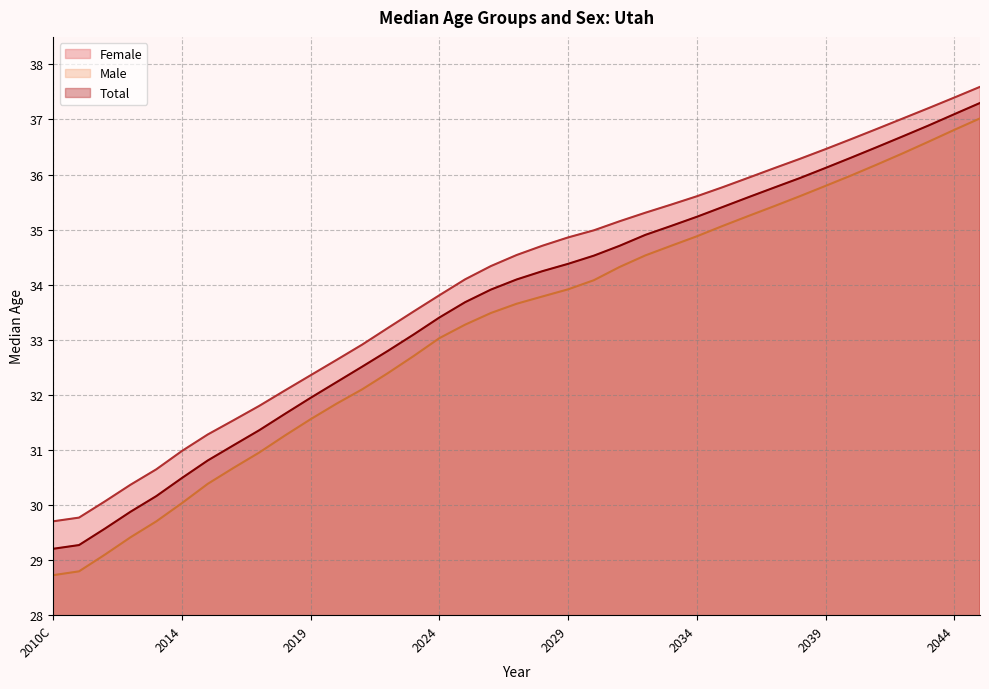

How many lines are shown in the chart?

3